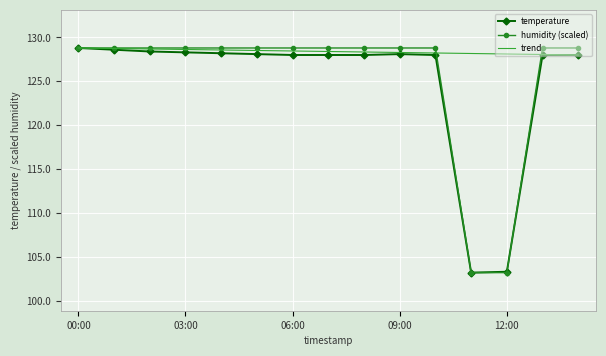

What is the difference between the maximum and minimum values in the humidity (scaled) series?

25.6